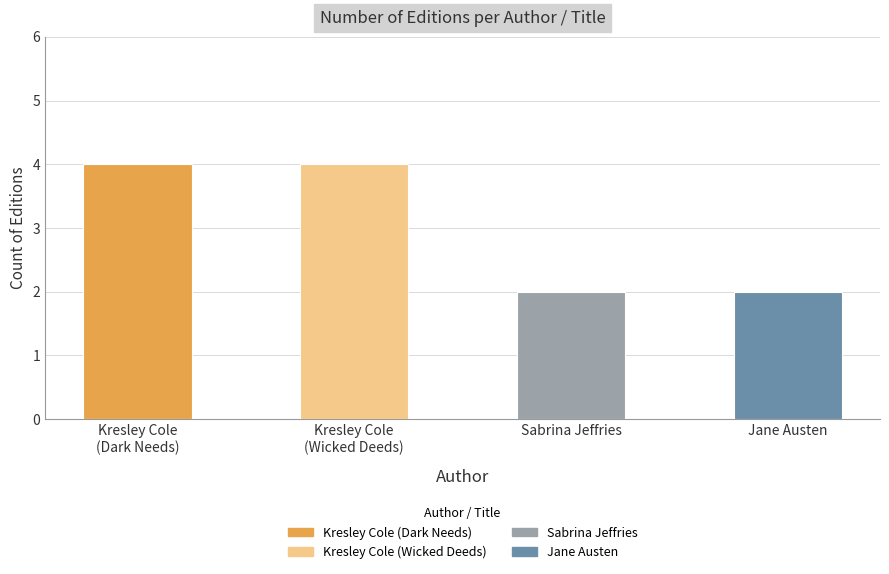

List the labels in order of value, smallest first.

Sabrina Jeffries, Jane Austen, Kresley Cole, Kresley Cole (Wicked Deeds)